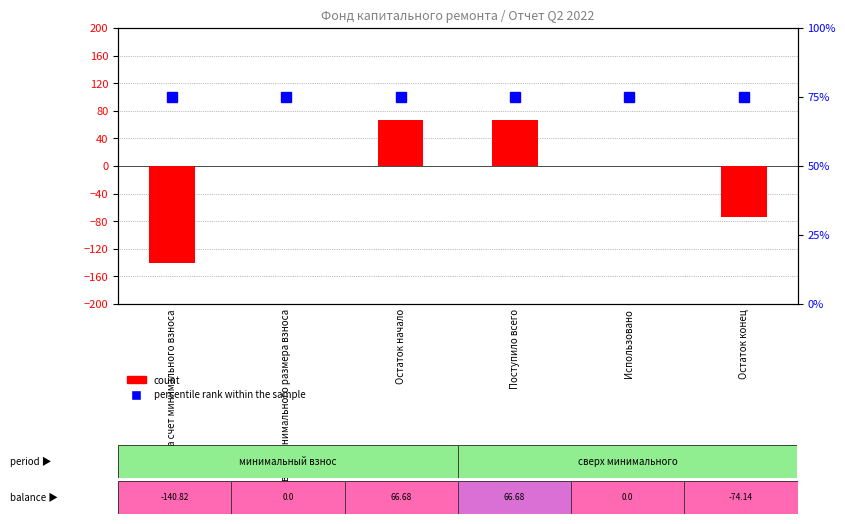

What is the difference between the highest and lowest values at Остаток конец?

149.1